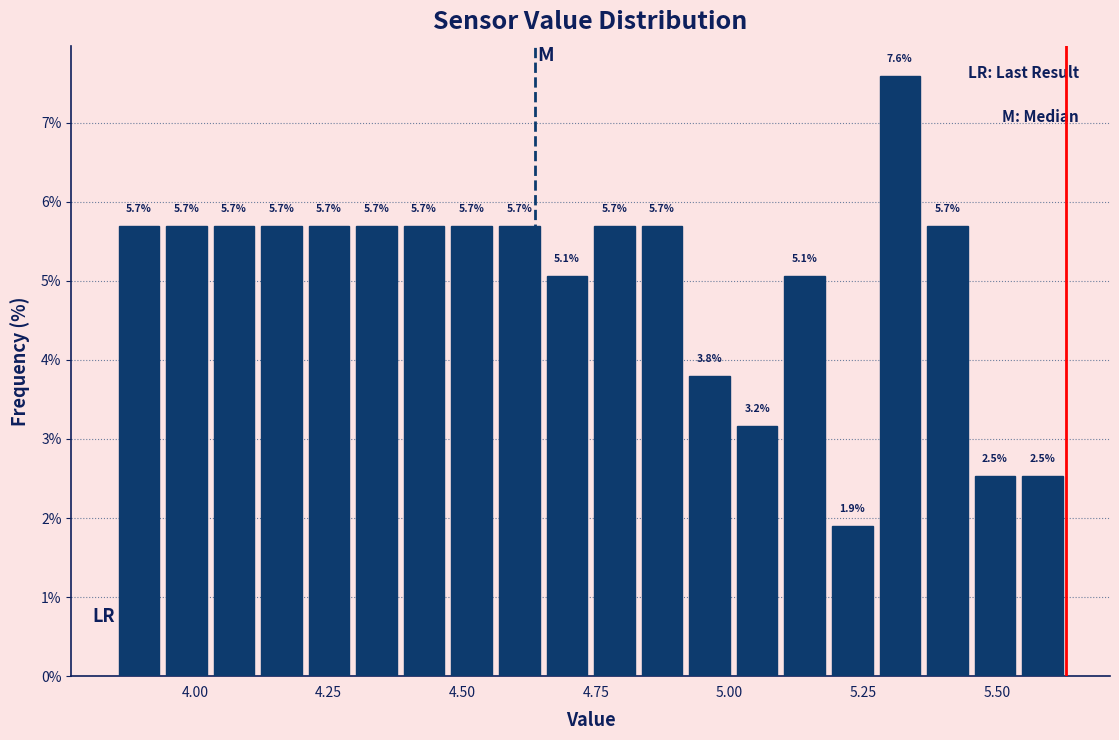

Around what value on the x-axis is the tallest bar? Give the approximate position of its centre, as read against the axis.

5.30